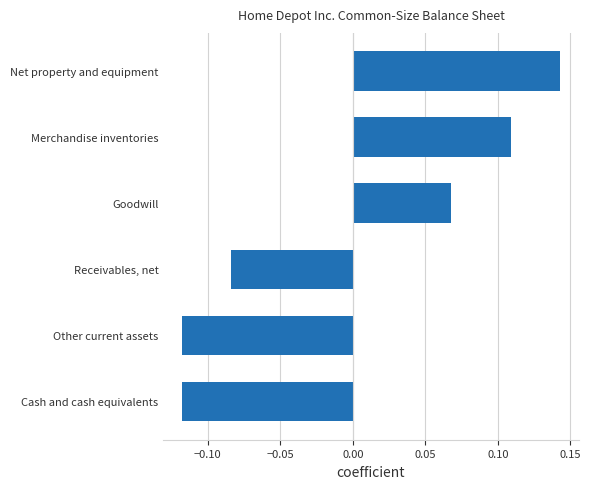

Which has a higher value, Other current assets or Net property and equipment?

Net property and equipment